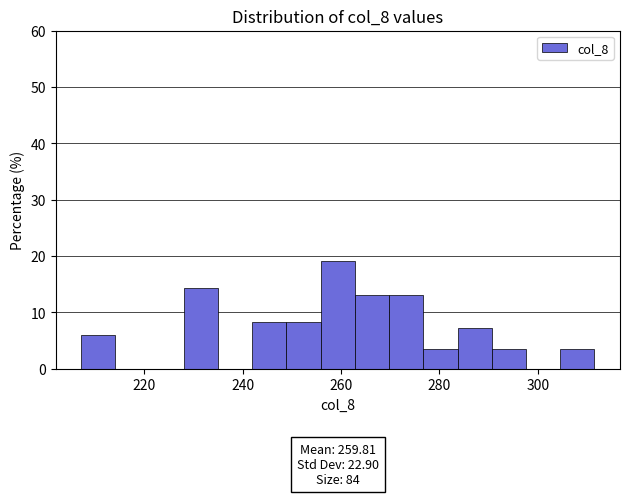

Around what value on the x-axis is the tallest bar? Give the approximate position of its centre, as read against the axis.

260